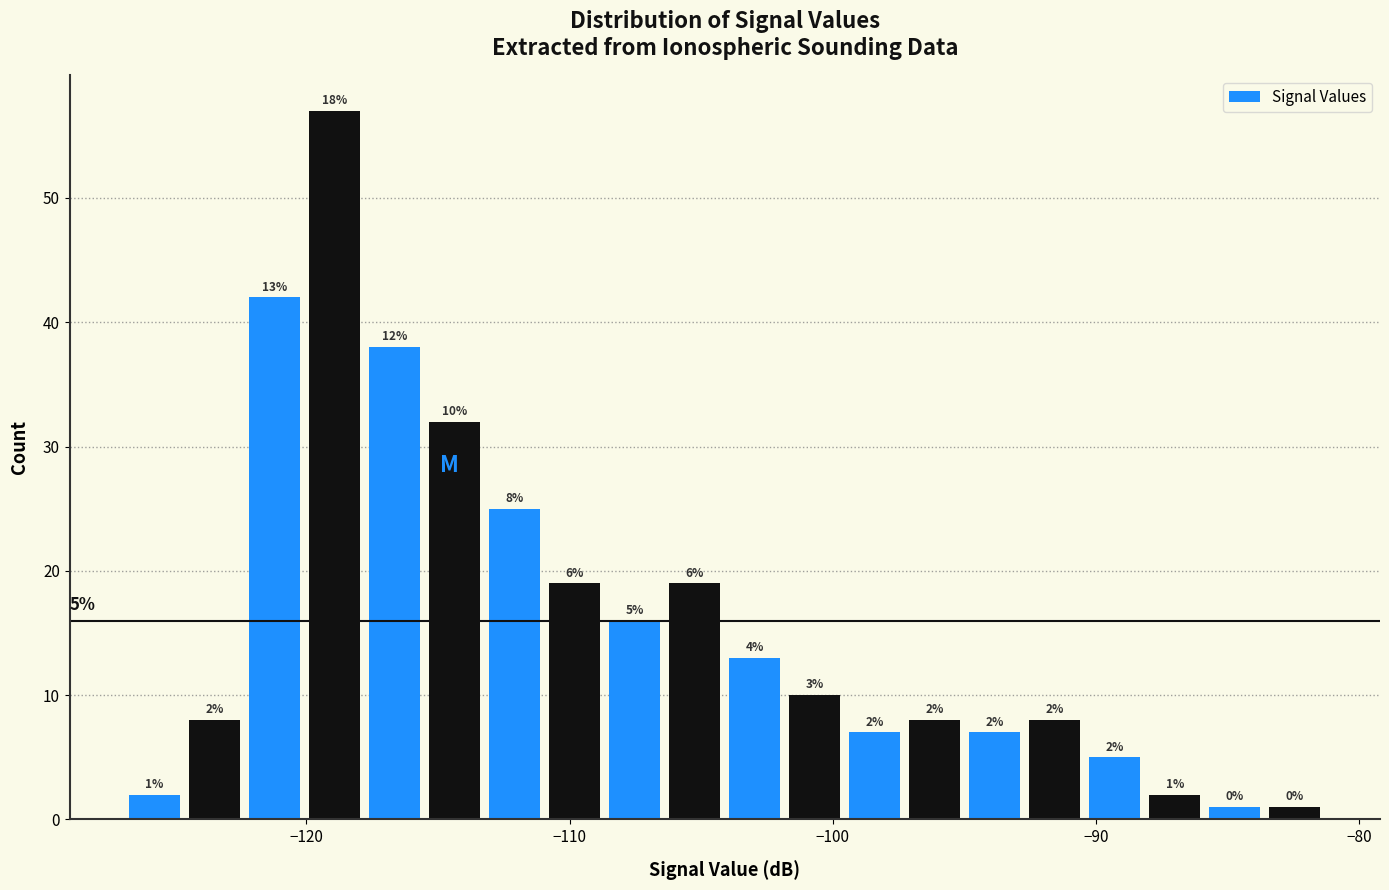

Around what value on the x-axis is the tallest bar? Give the approximate position of its centre, as read against the axis.

-119